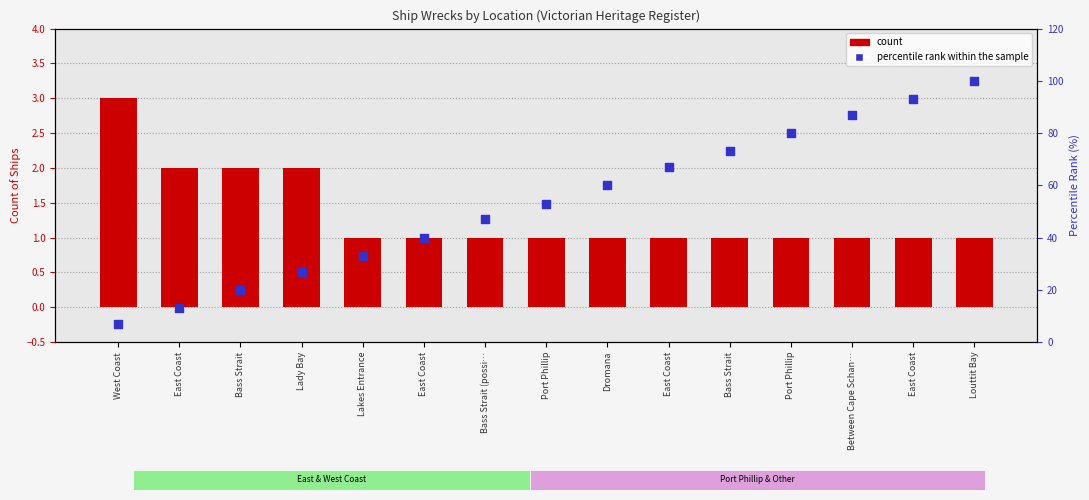

What is the total value across all series at Lady Bay?

29